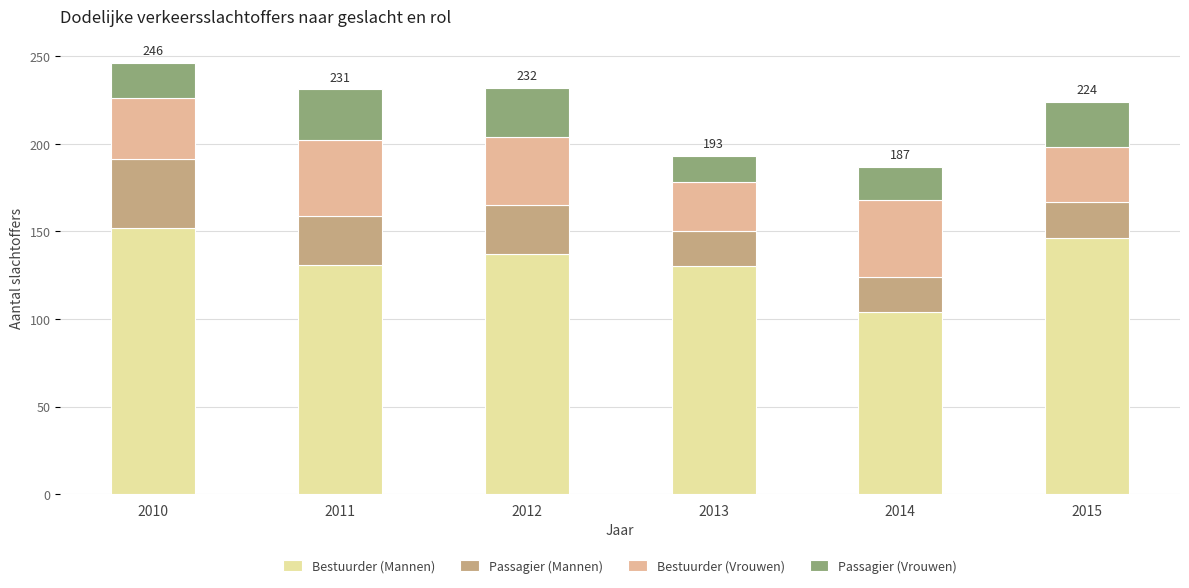

What value does the Bestuurder (Mannen) series have at 2011, to the nearest 10?

130